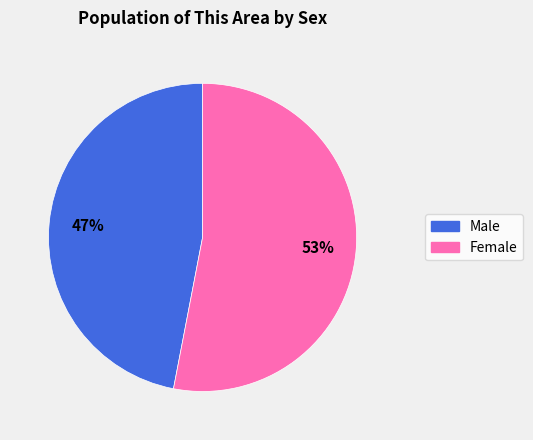

Does Male account for over 50% of the chart?

No